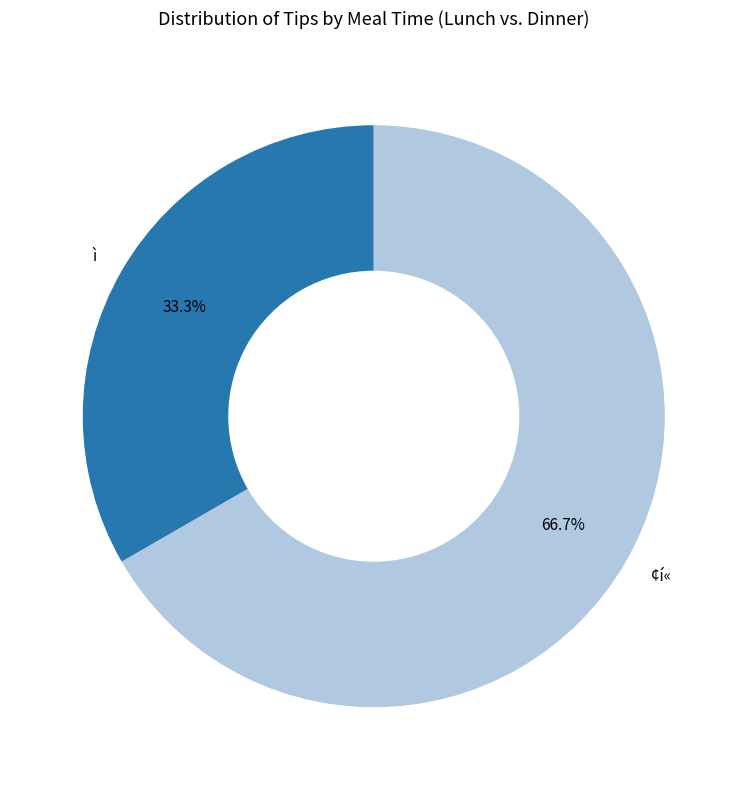

Between ì and ¢í«, which is larger?

¢í«